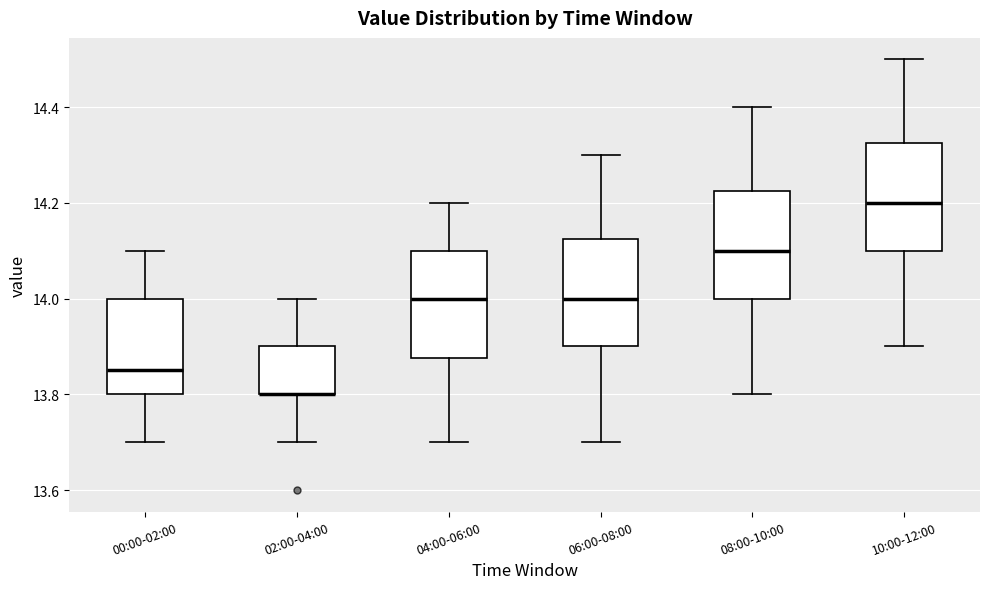

Where is the upper edge of the box for 04:00-06:00 on the y-axis? The values are not printed on the chart, so give them approximately, as read against the axis.

14.10